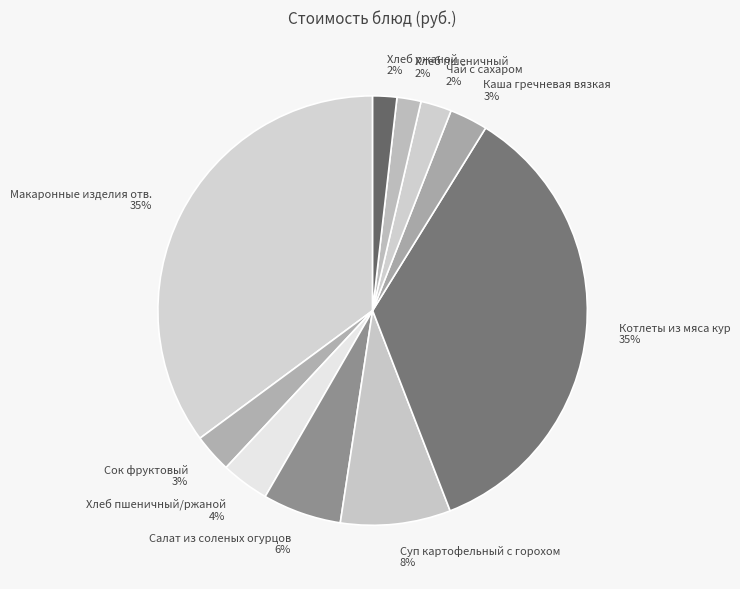

To the nearest percent, what is the difference between the largest and smallest slice percentages?

33%